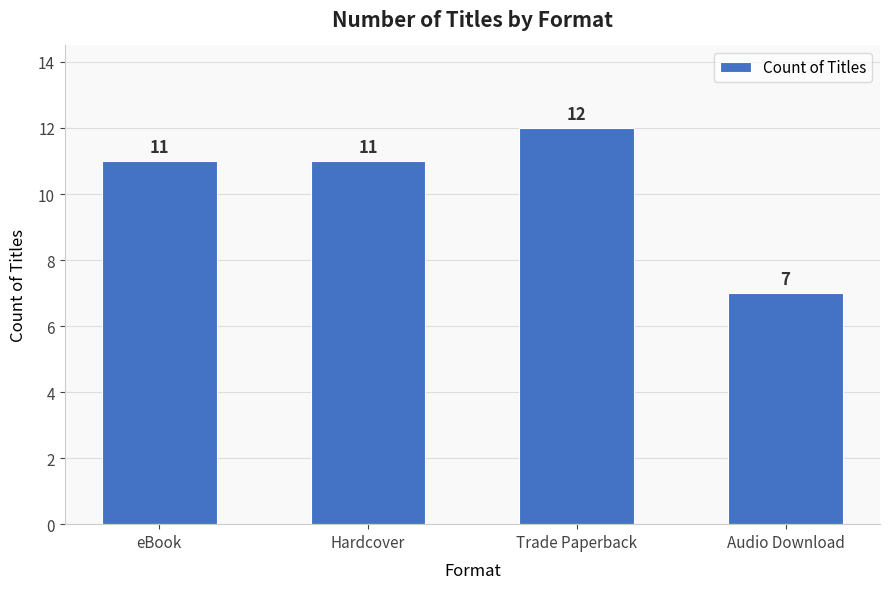

What is the sum of all values?

41